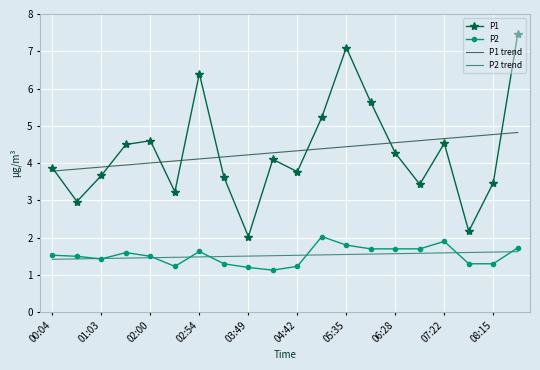

What is the difference between the second highest and second lowest values in the P1 trend series?

0.9